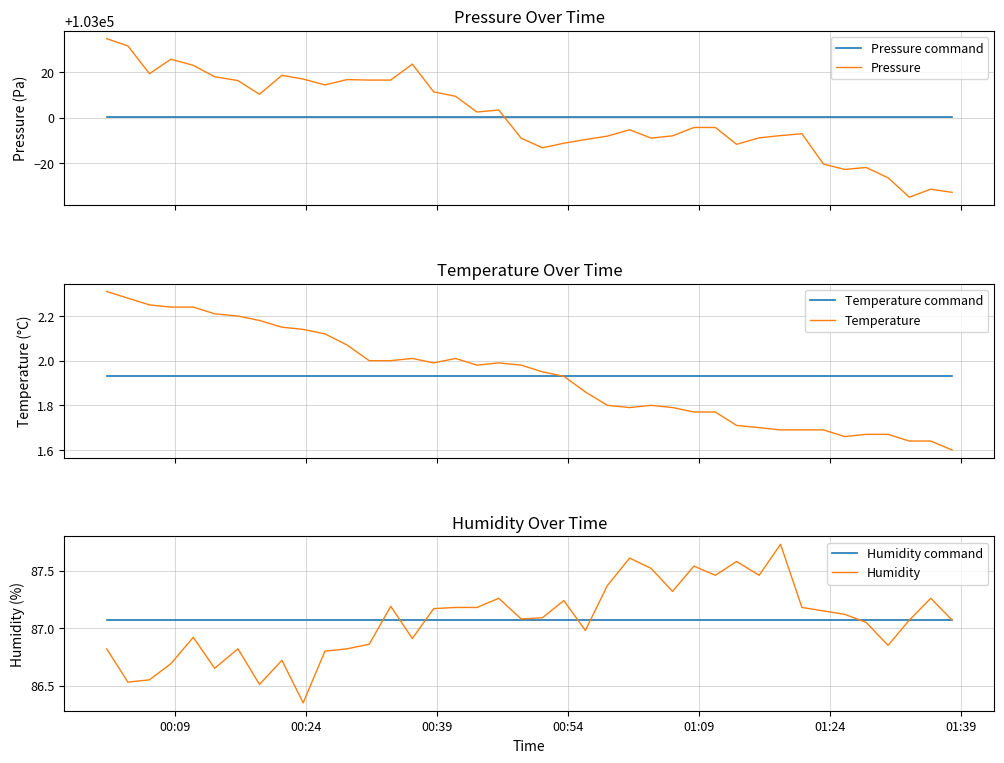

Does the chart have visible grid lines?

Yes